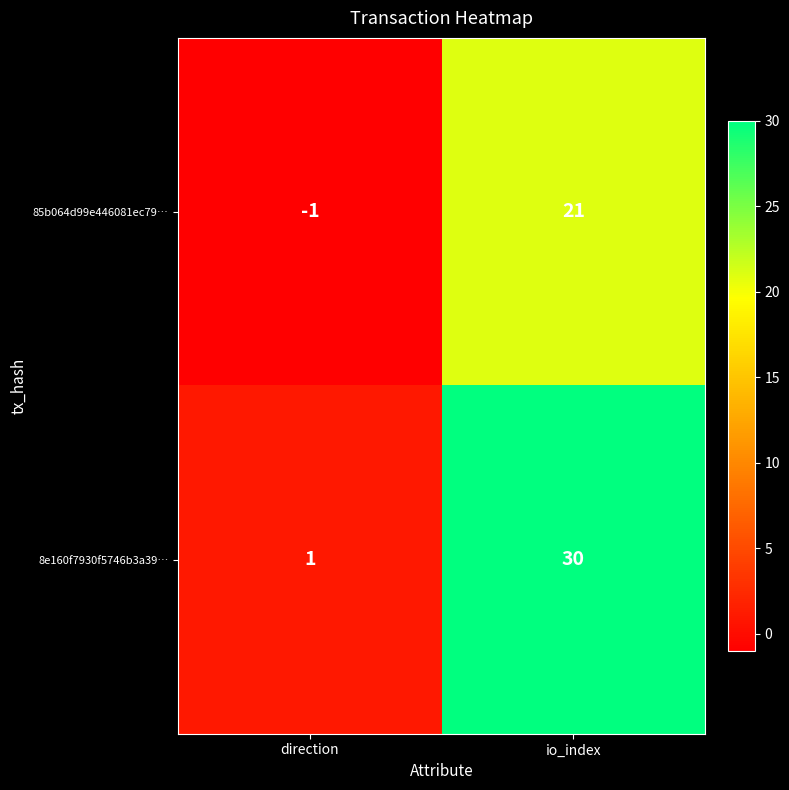

True or false: 85b064d99e446081ec79… has a value of 13 at io_index.

False